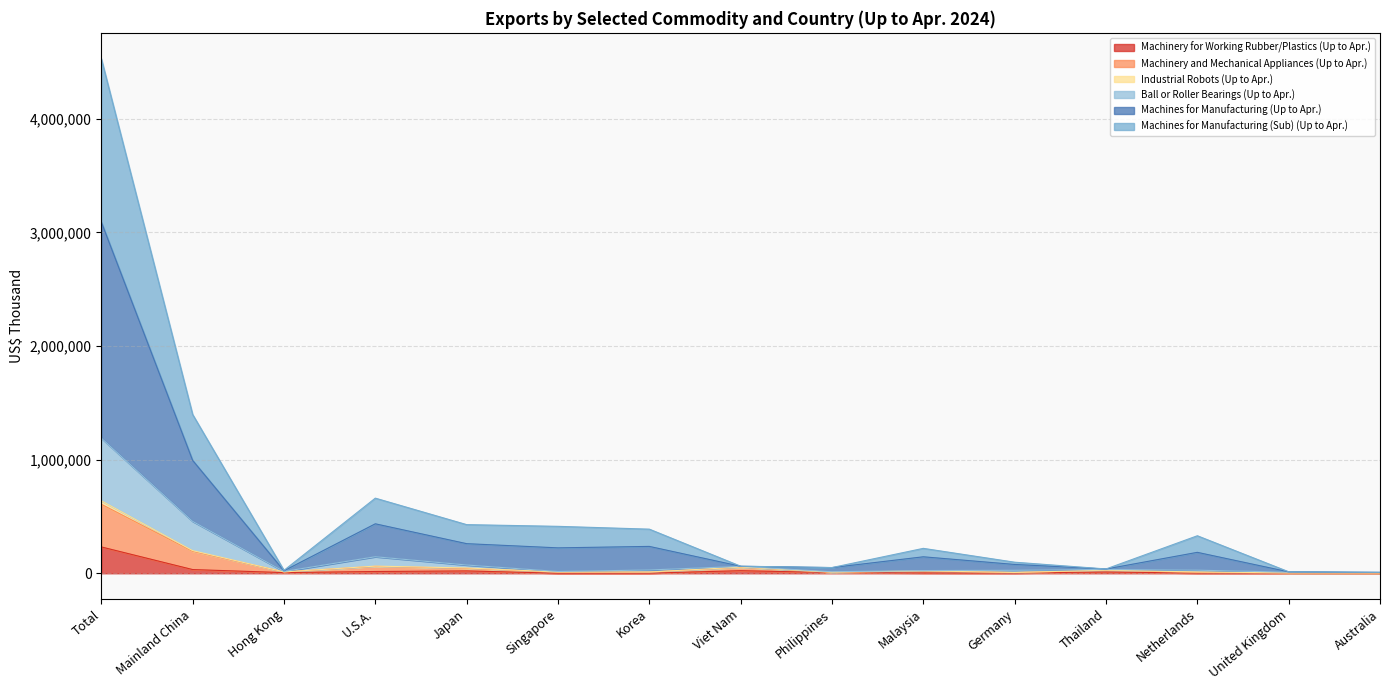

At which category is the sum across all series the highest?

Total